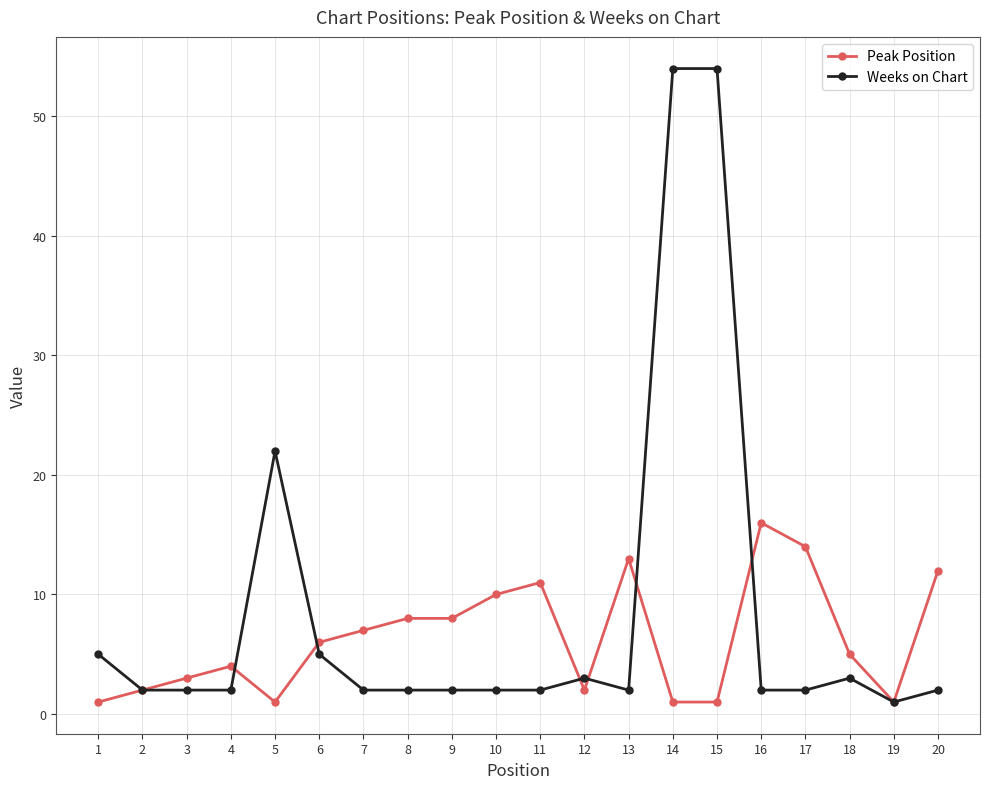

Which series has the largest range (max minus min)?

Weeks on Chart